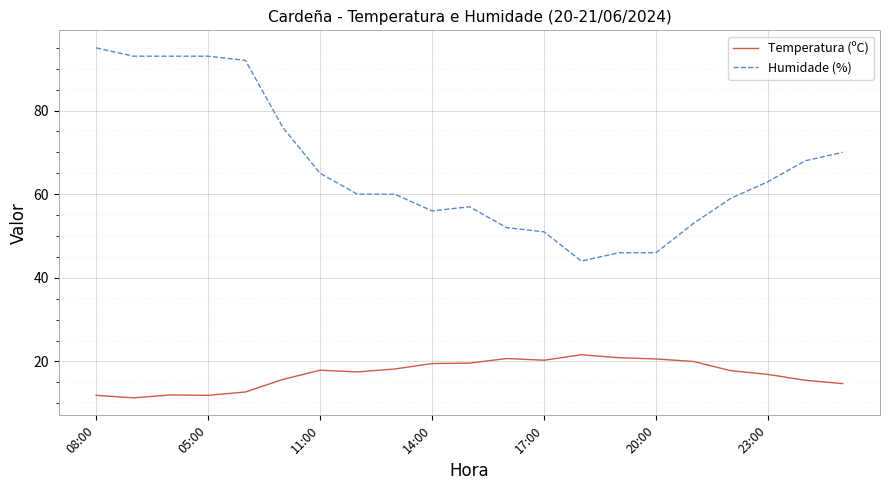

Which series has the largest total across all categories?

Humidade (%)